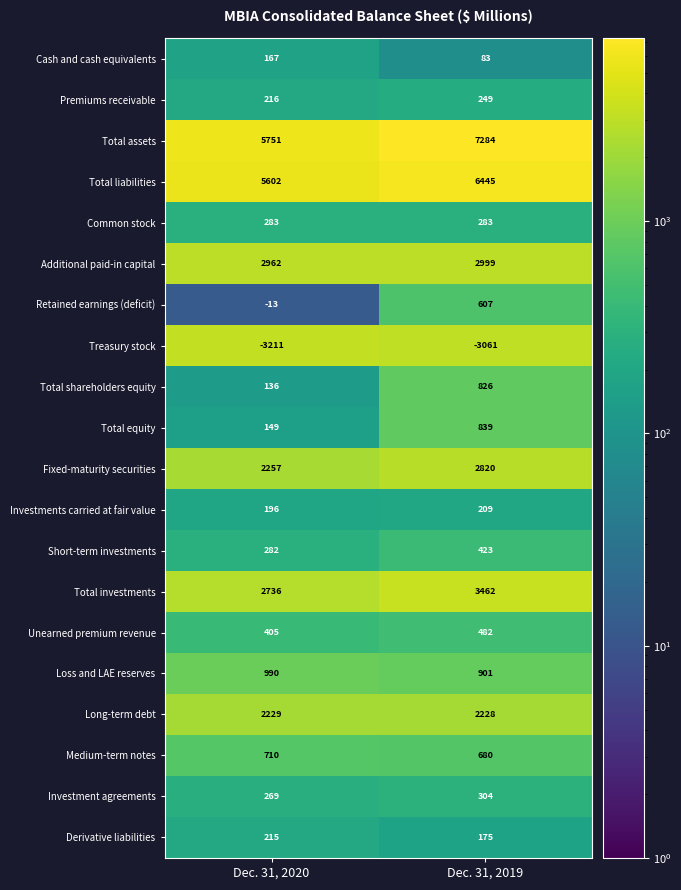

What is the difference between the Premiums receivable values at Dec. 31, 2019 and Dec. 31, 2020?

33